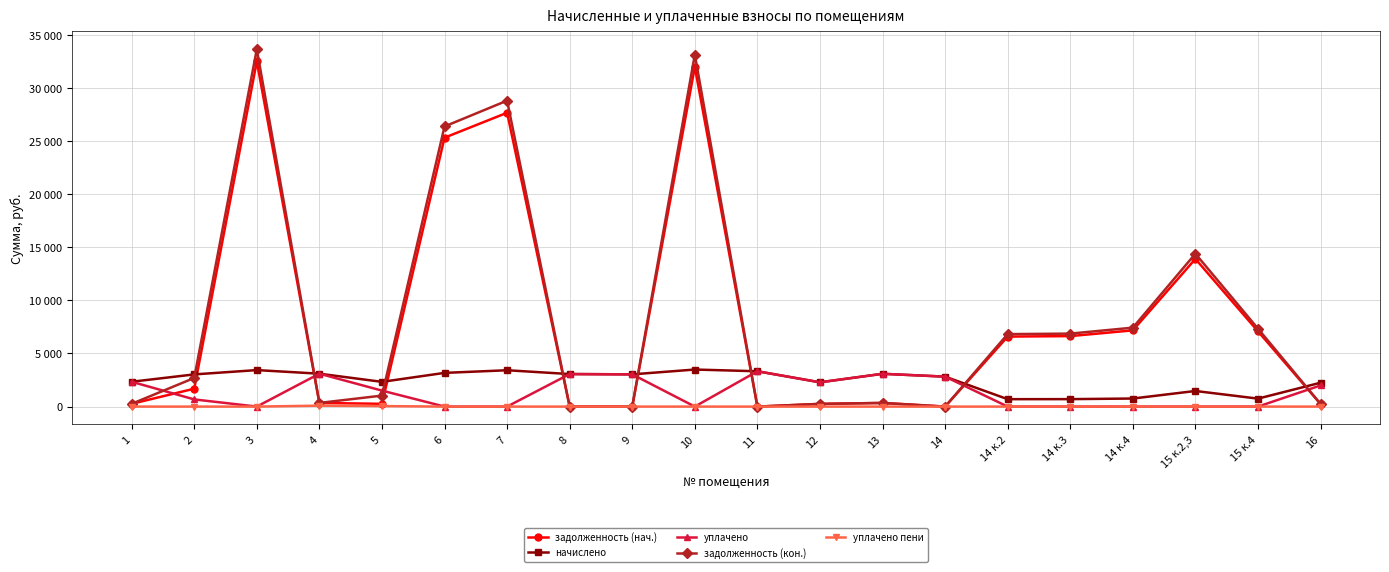

Does the chart have visible grid lines?

Yes